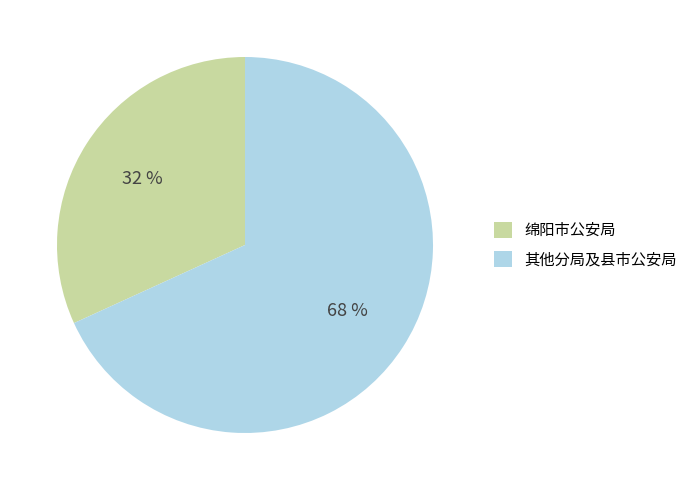

Combined, do 其他分局及县市公安局 and 绵阳市公安局 account for over 50%?

Yes